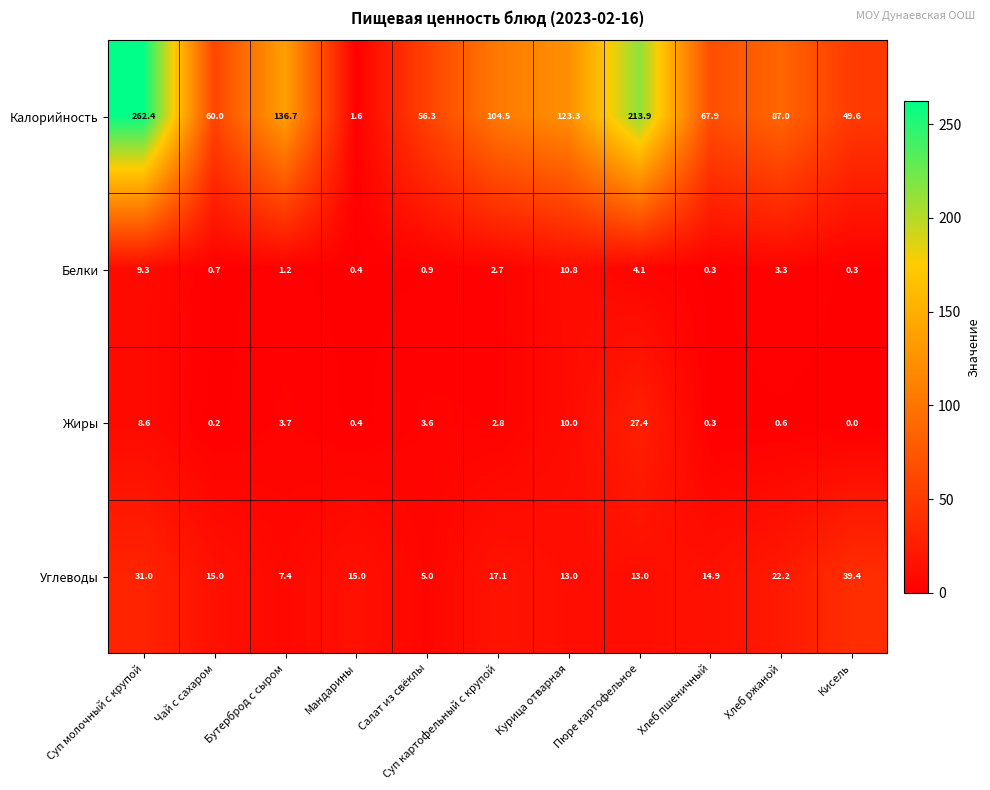

Which category has the highest value across all series?

Суп молочный с крупой